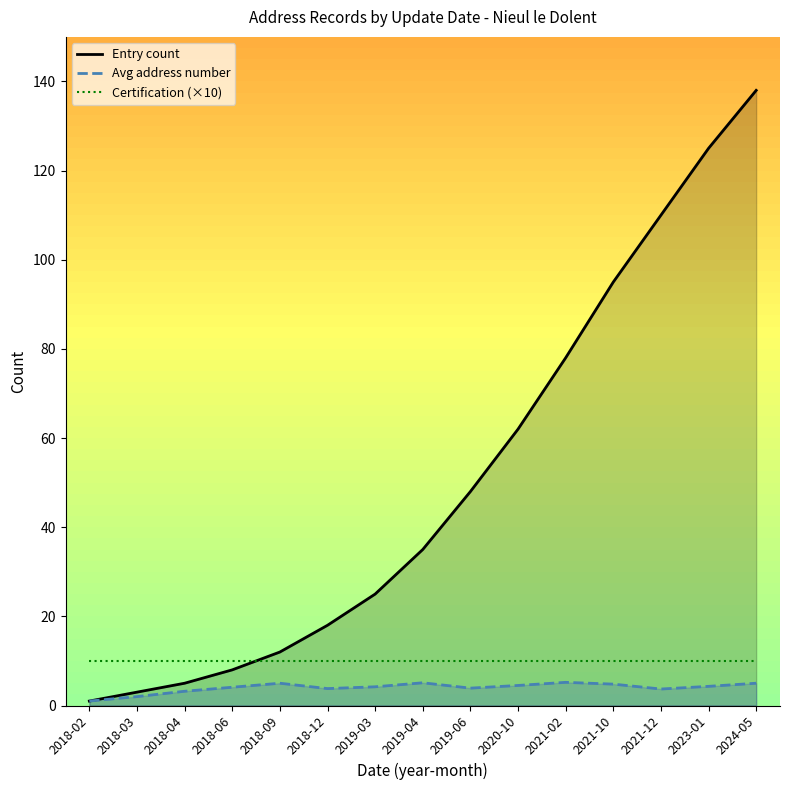

What are all the series names shown in the legend?

Entry count, Avg address number, Certification (×10)